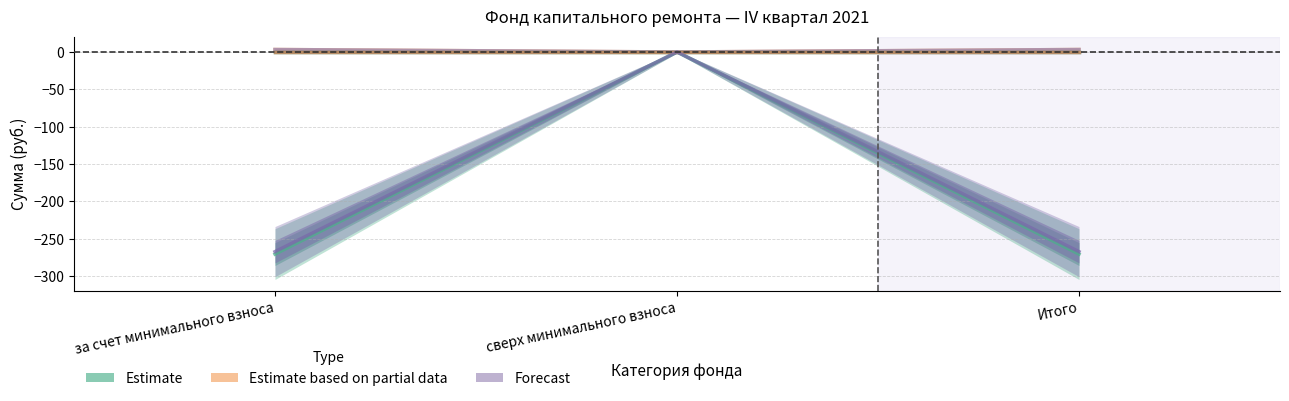

How many categories are shown in the chart?

3